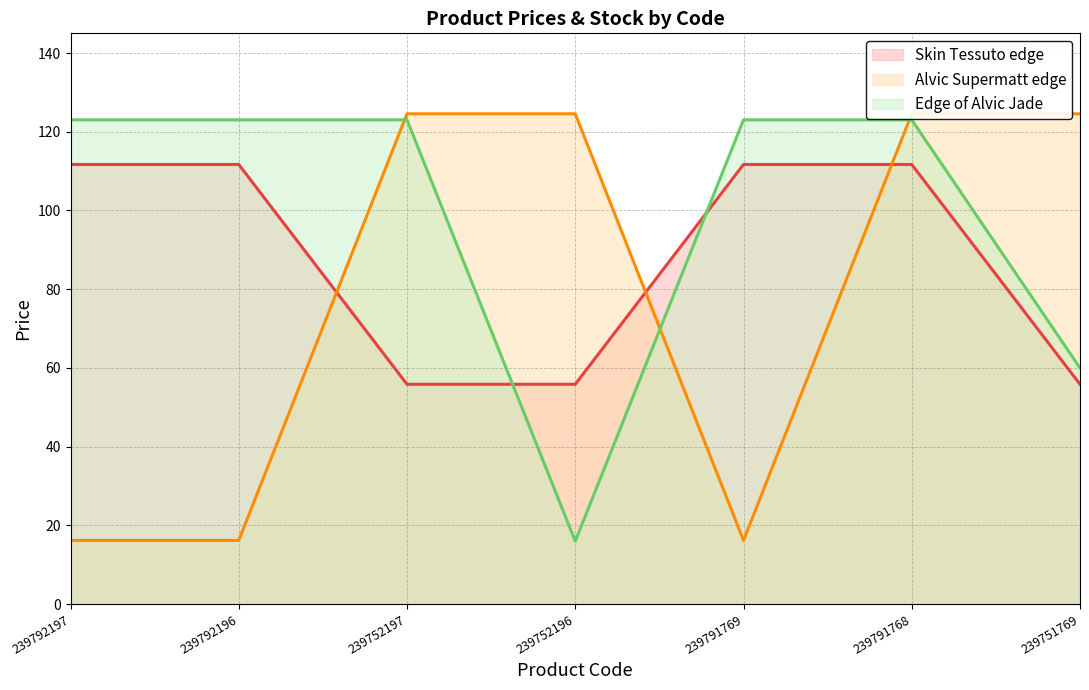

Reading right to left, what are all the values shown in this chart?

Skin Tessuto edge: 239751769=55.9	239791768=111.7	239791769=111.7	239752196=55.9	239752197=55.9	239792196=111.7	239792197=111.7
Alvic Supermatt edge: 239751769=124.6	239791768=124.6	239791769=16.2	239752196=124.6	239752197=124.6	239792196=16.2	239792197=16.2
Edge of Alvic Jade: 239751769=60.0	239791768=123.0	239791769=123.0	239752196=16.0	239752197=123.0	239792196=123.0	239792197=123.0